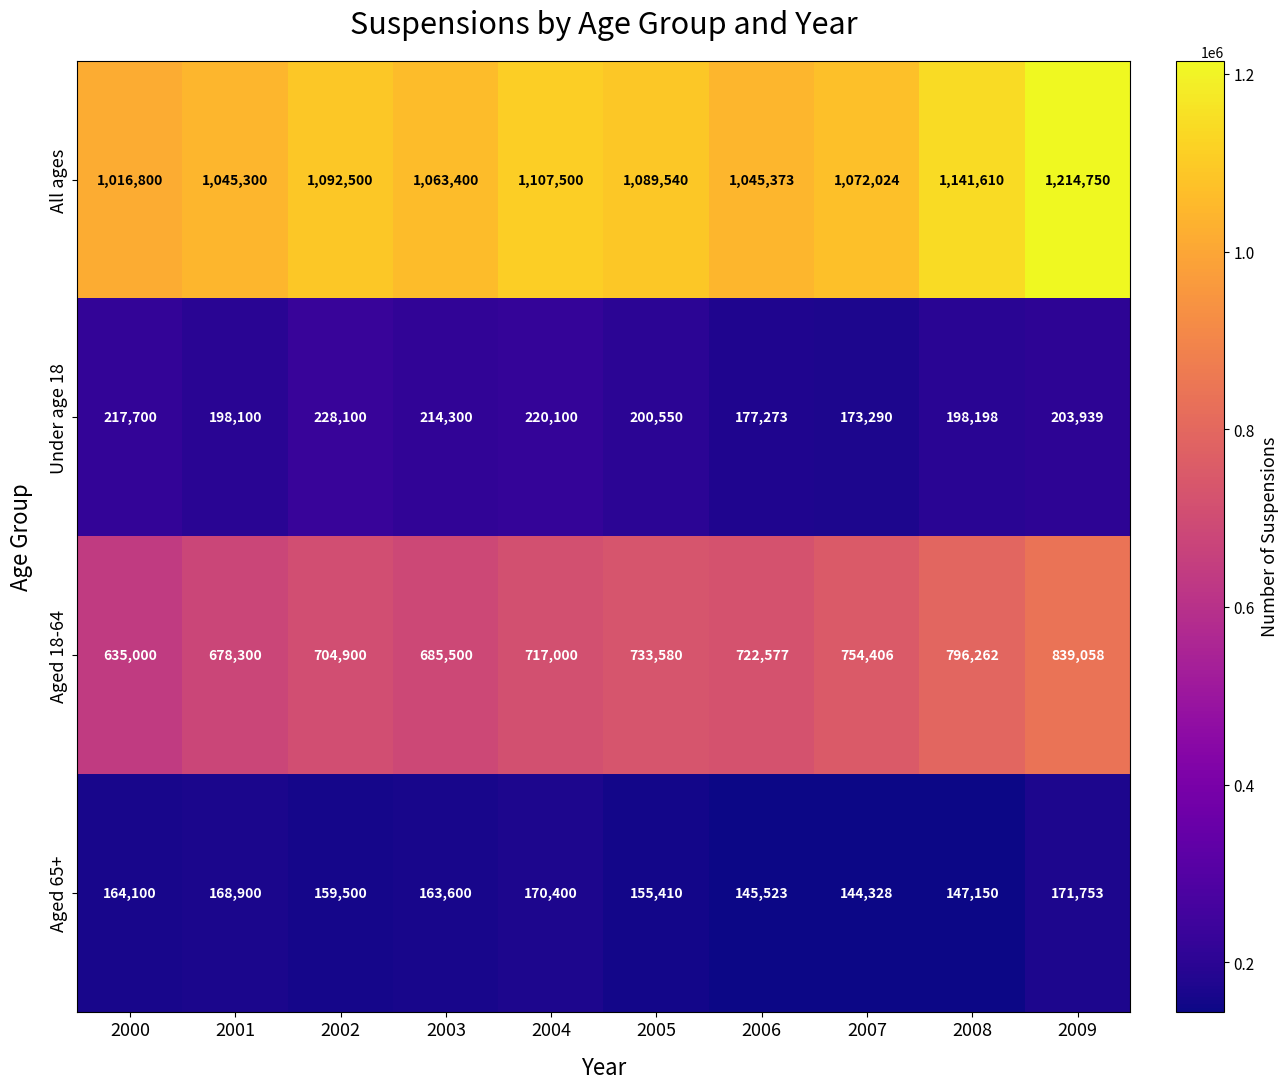

At which category is the sum across all series the highest?

2009